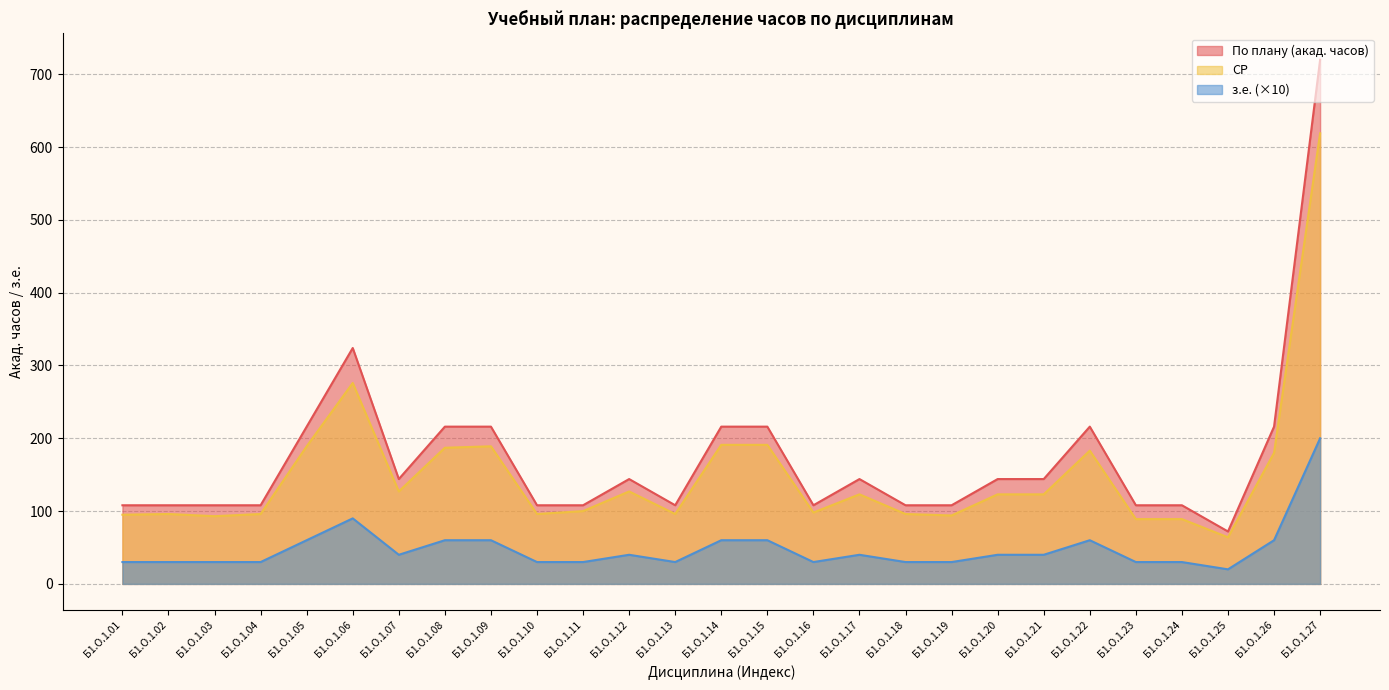

At which category does the chart reach its peak across all series?

Б1.О.1.27